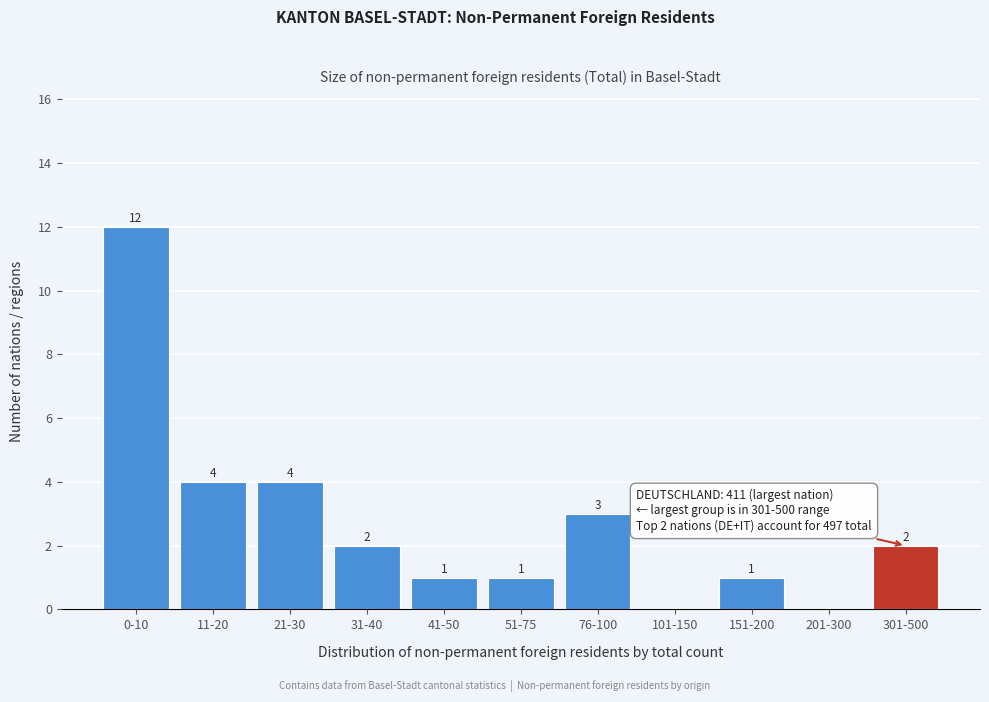

Reading left to right, what are all the values shown in this chart?

0-10=12	11-20=4	21-30=4	31-40=2	41-50=1	51-75=1	76-100=3	101-150=0	151-200=1	201-300=0	301-500=2